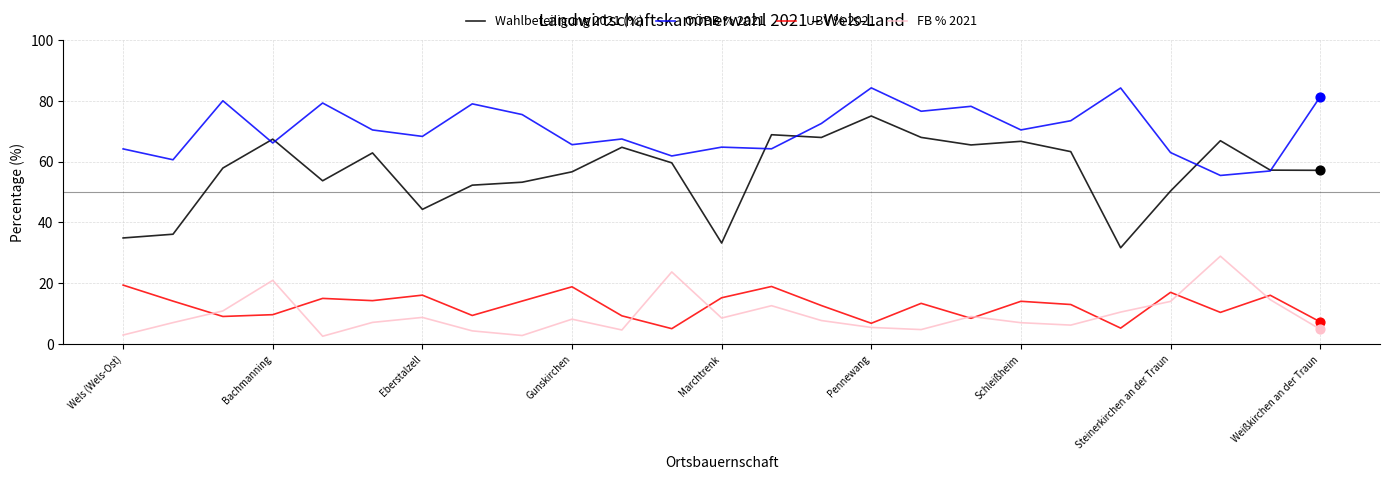

Which series has the widest spread of values?

Wahlbeteiligung 2021 (%)